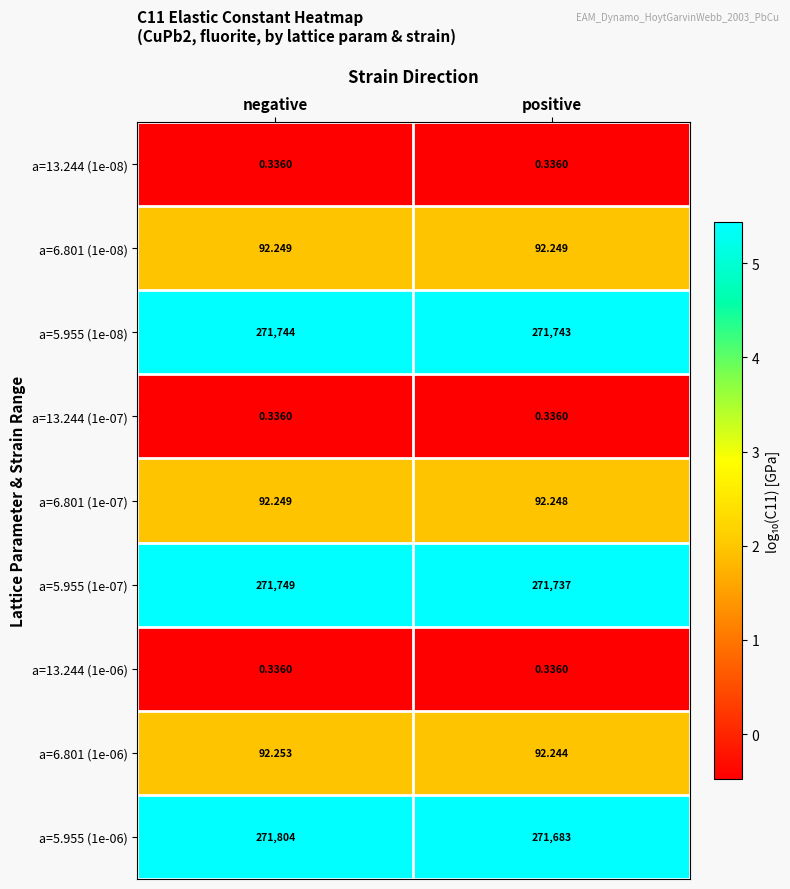

List the labels in order of a=5.955 (1e-07) value, smallest first.

positive, negative